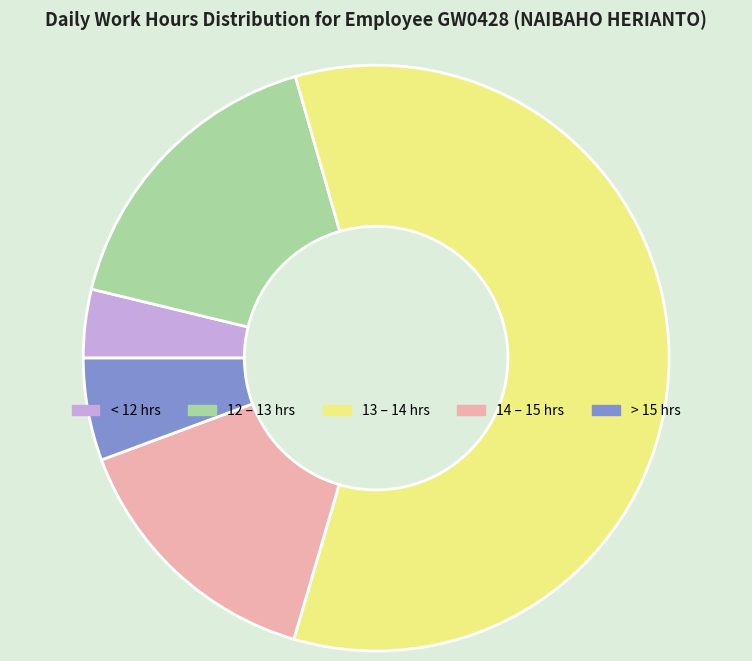

Which category has the smallest portion of the pie?

< 12 hrs